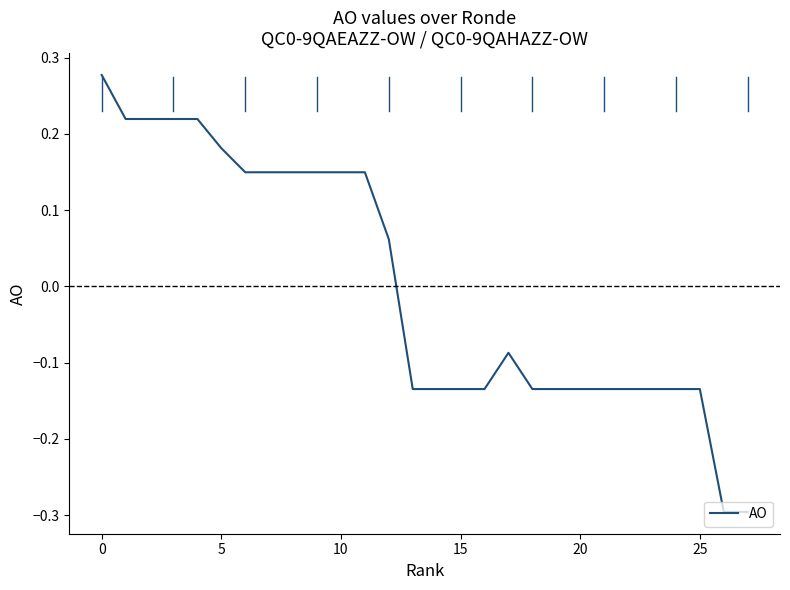

What is the difference between the maximum and minimum values?

0.6